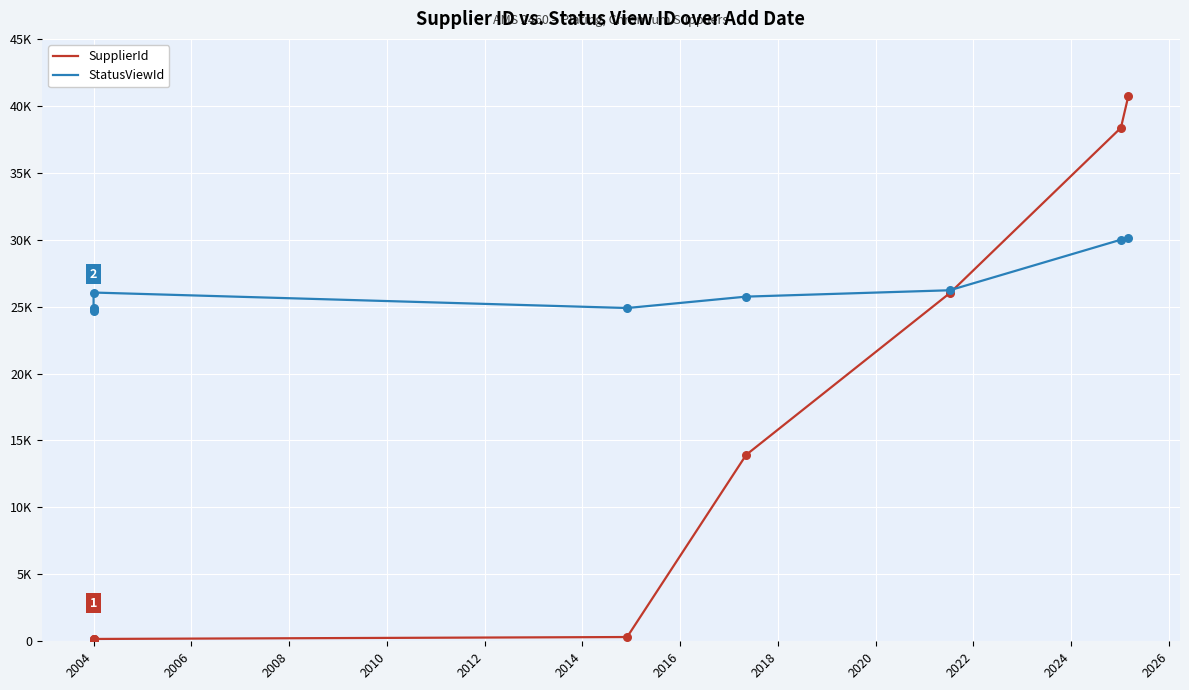

Which series has the largest total across all categories?

StatusViewId